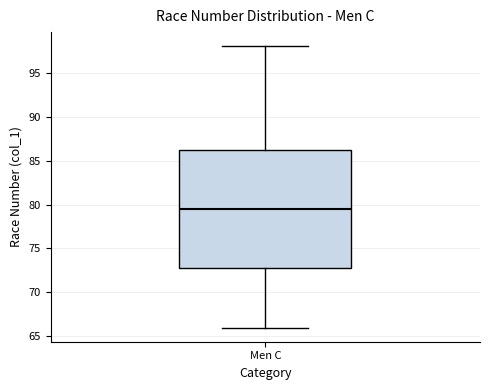

Read this box plot against the y-axis: the position of the median line, the range covered by the box, and the ends of both whiskers. The values are not printed on the chart, so give them approximately, as read against the axis.

median 79.5, box 73.0 to 86.5, whiskers 66.0 to 98.0